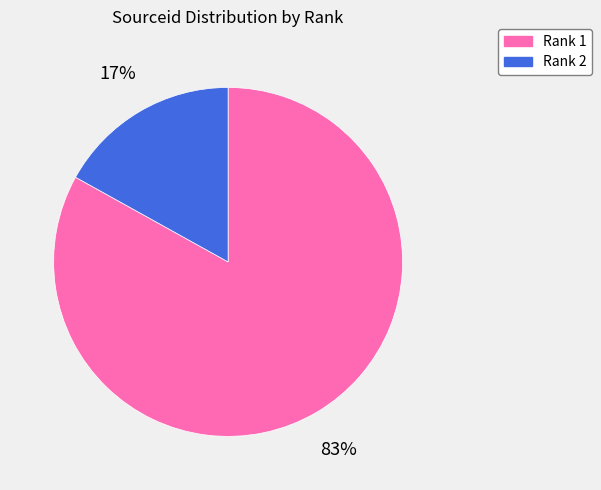

How many segments does this pie chart have?

2